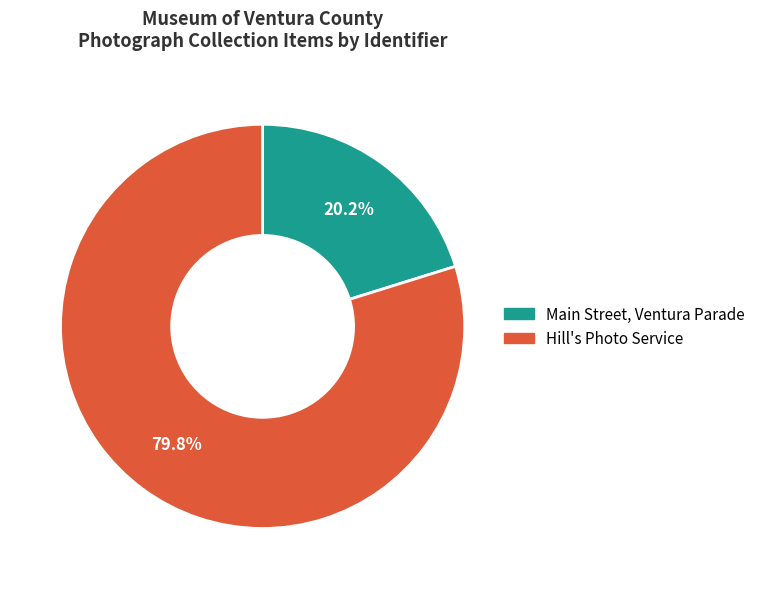

Between Hill's Photo Service and Main Street, Ventura Parade, which is larger?

Hill's Photo Service